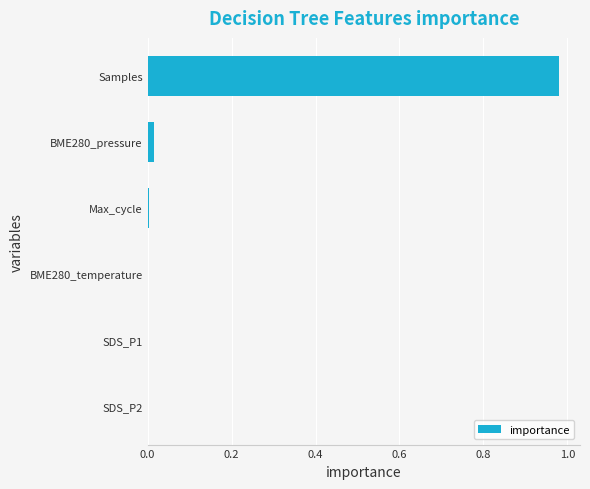

Which category has the highest value across all series?

Samples